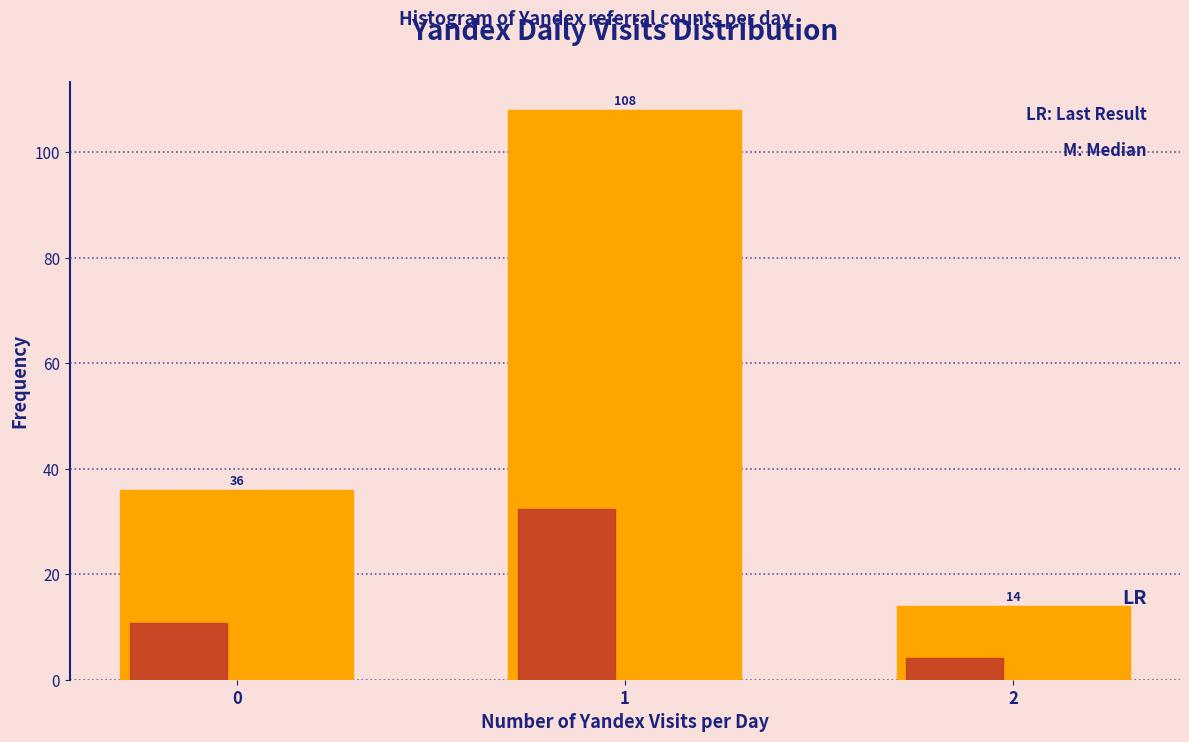

What is the greatest value displayed?

108.0